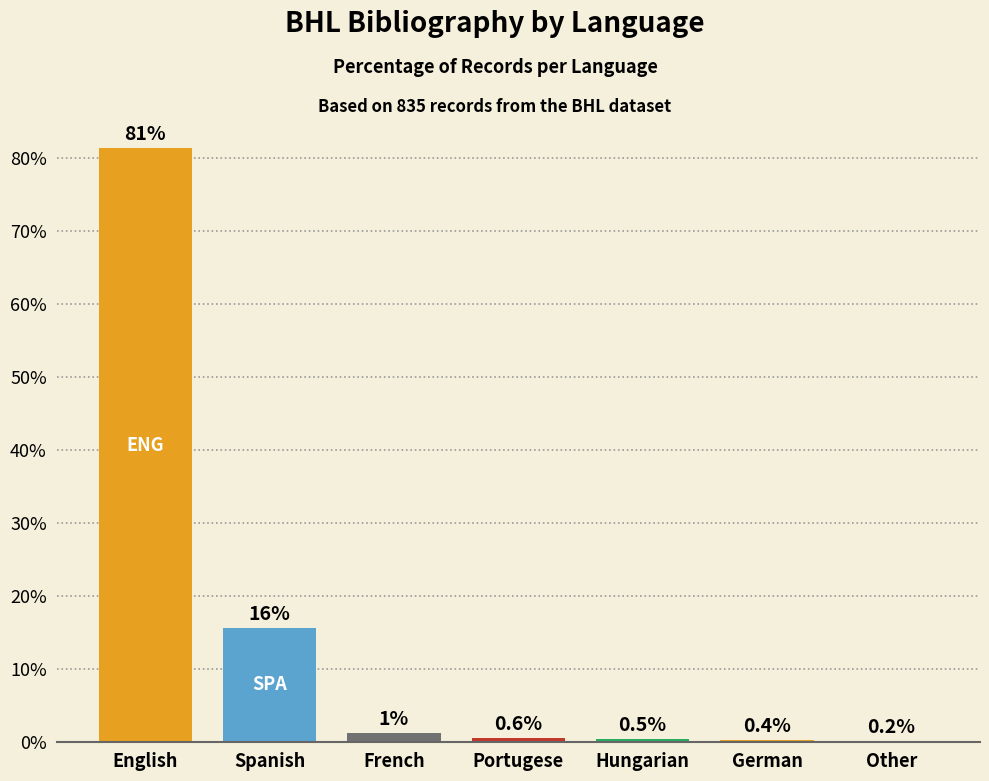

What is the sum of all values?

100.0